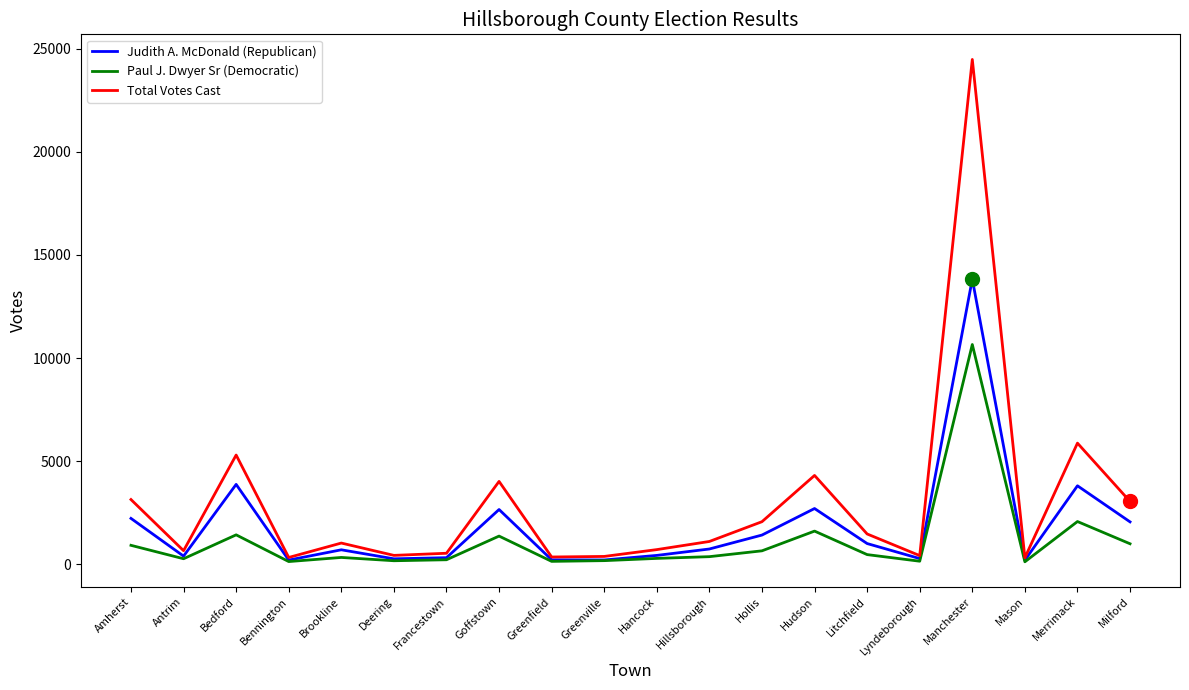

List the series in order of their peak value, lowest first.

Paul J. Dwyer Sr (Democratic), Judith A. McDonald (Republican), Total Votes Cast